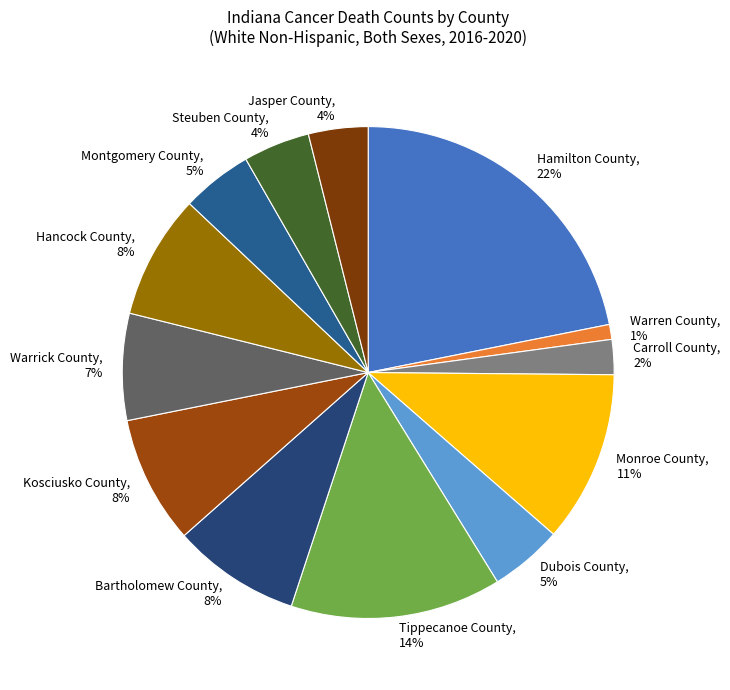

To the nearest percent, what is the average slice percentage?

8%